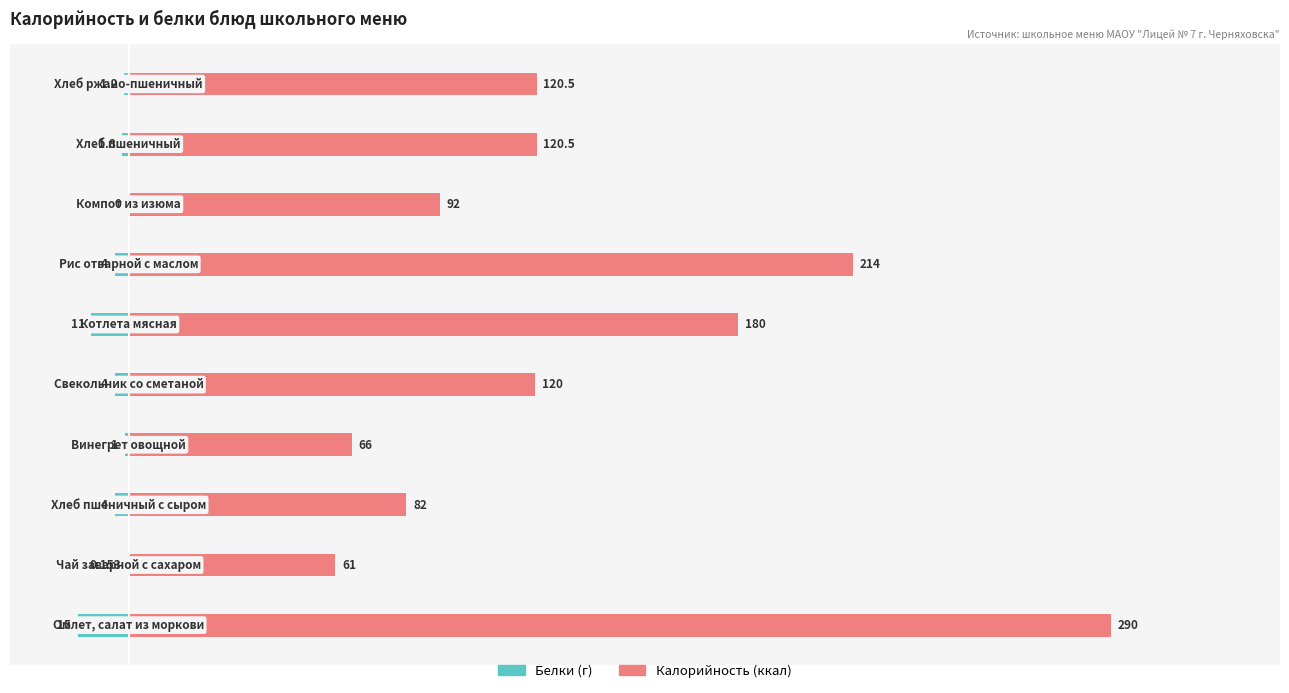

What is the minimum value shown in the chart?

-15.0